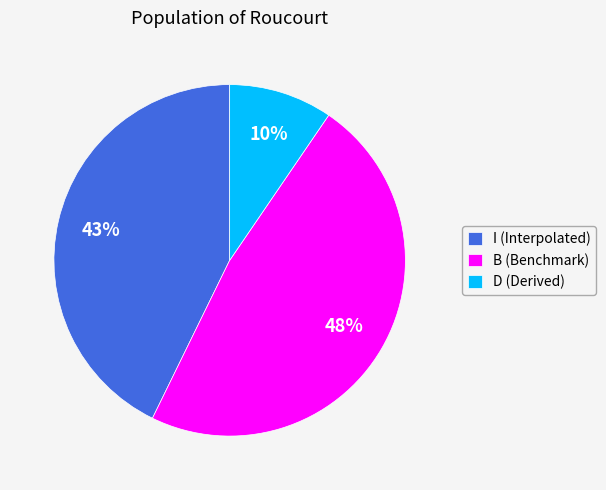

The B (Benchmark) slice represents 48% of the pie. True or false?

True